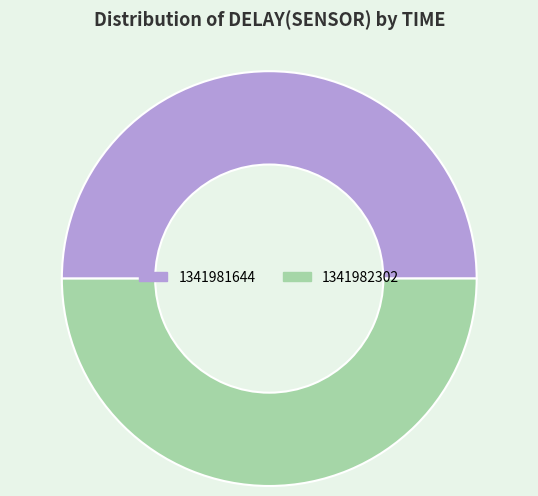

Approximately how many times larger is the value at 1341982302 compared to 1341981644?

1.0